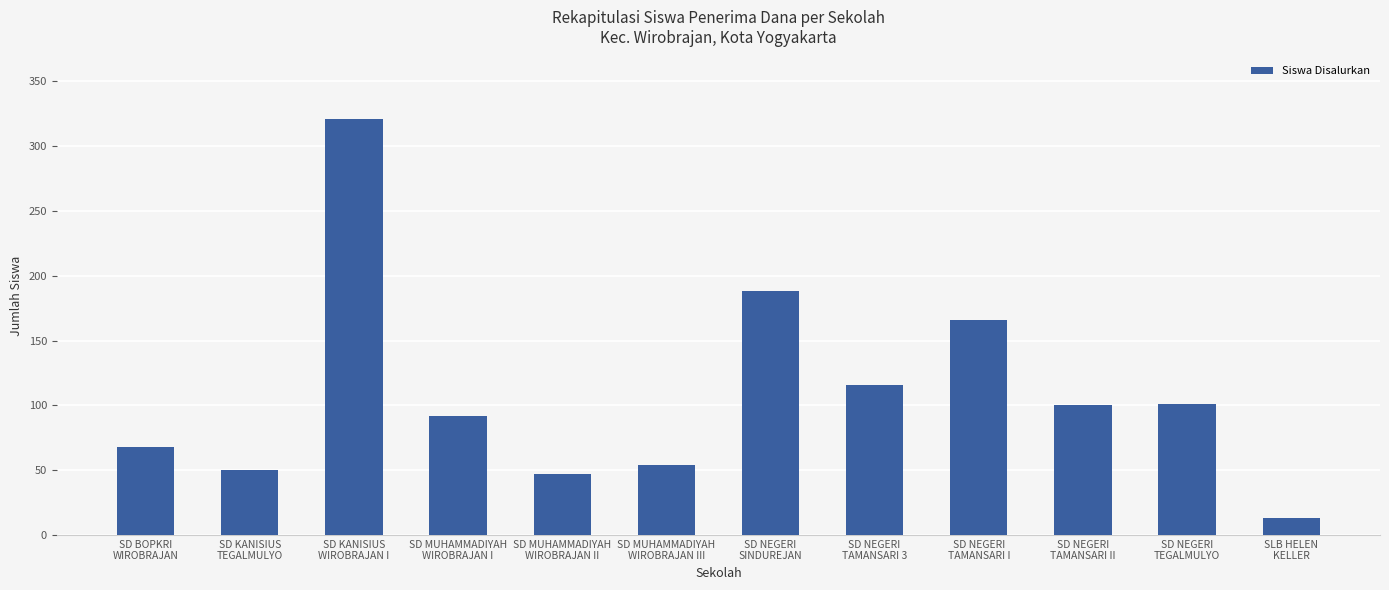

Where does the data first go above 100?

SD KANISIUS
WIROBRAJAN I